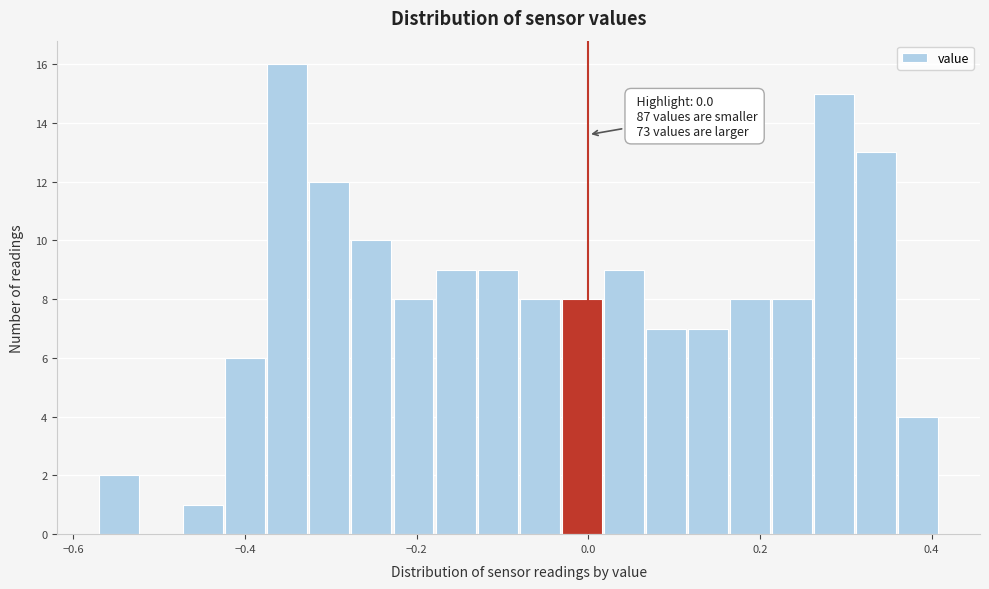

Read against the x-axis, roughly where is the centre of the tallest bar?

-0.36